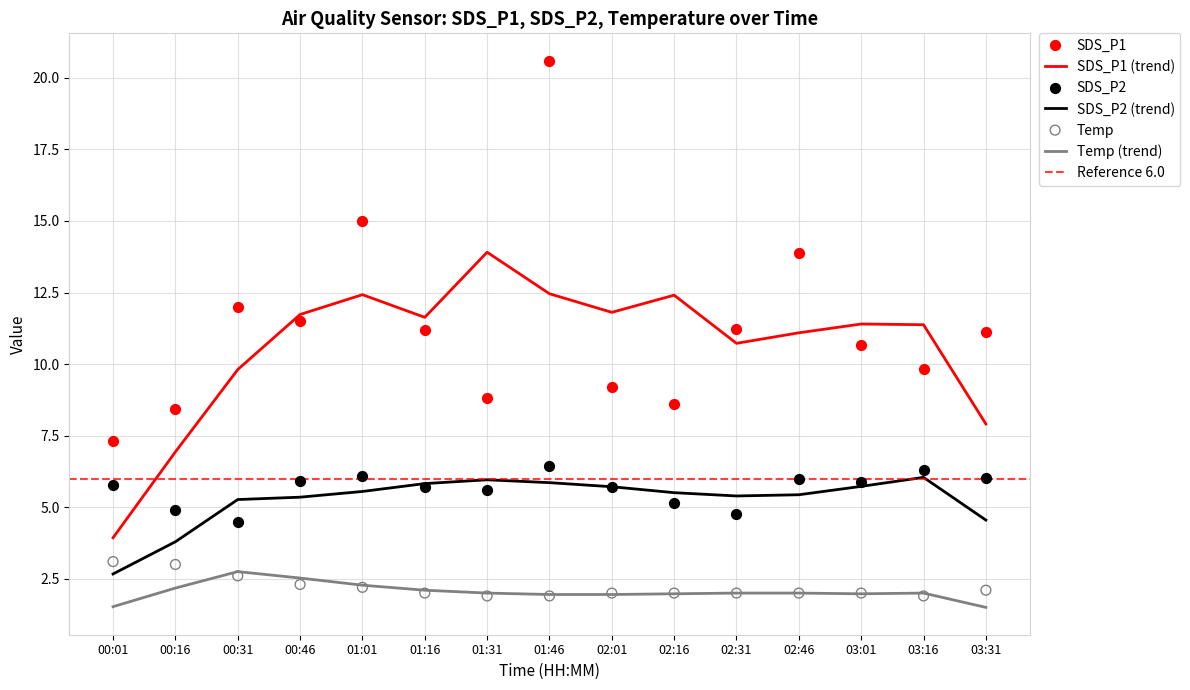

Which series has the largest Y range (max minus min)?

SDS_P1